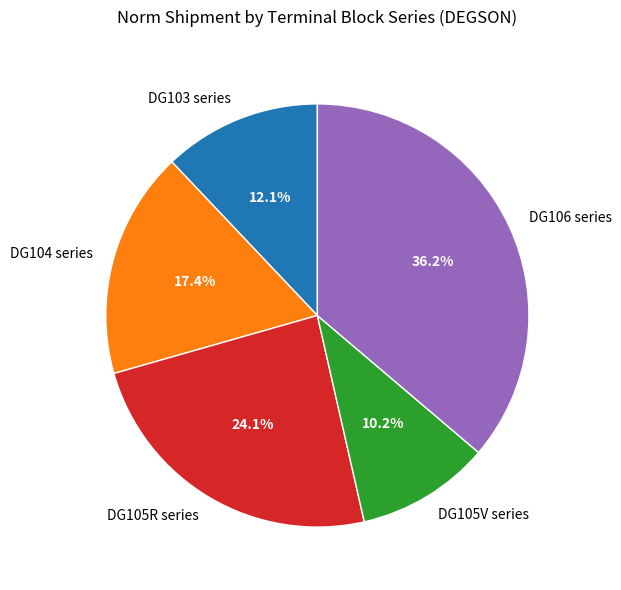

Which slice is the largest?

DG106 series